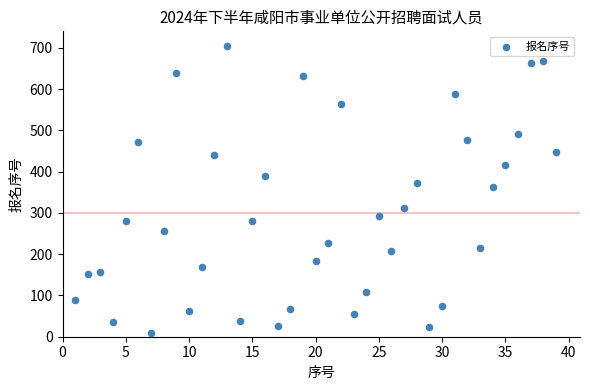

What is the range of X values (max minus min)?

38